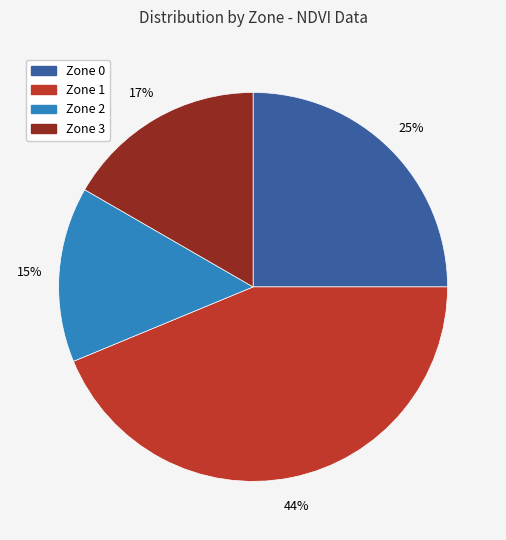

Is there any slice that represents more than half of the pie?

No